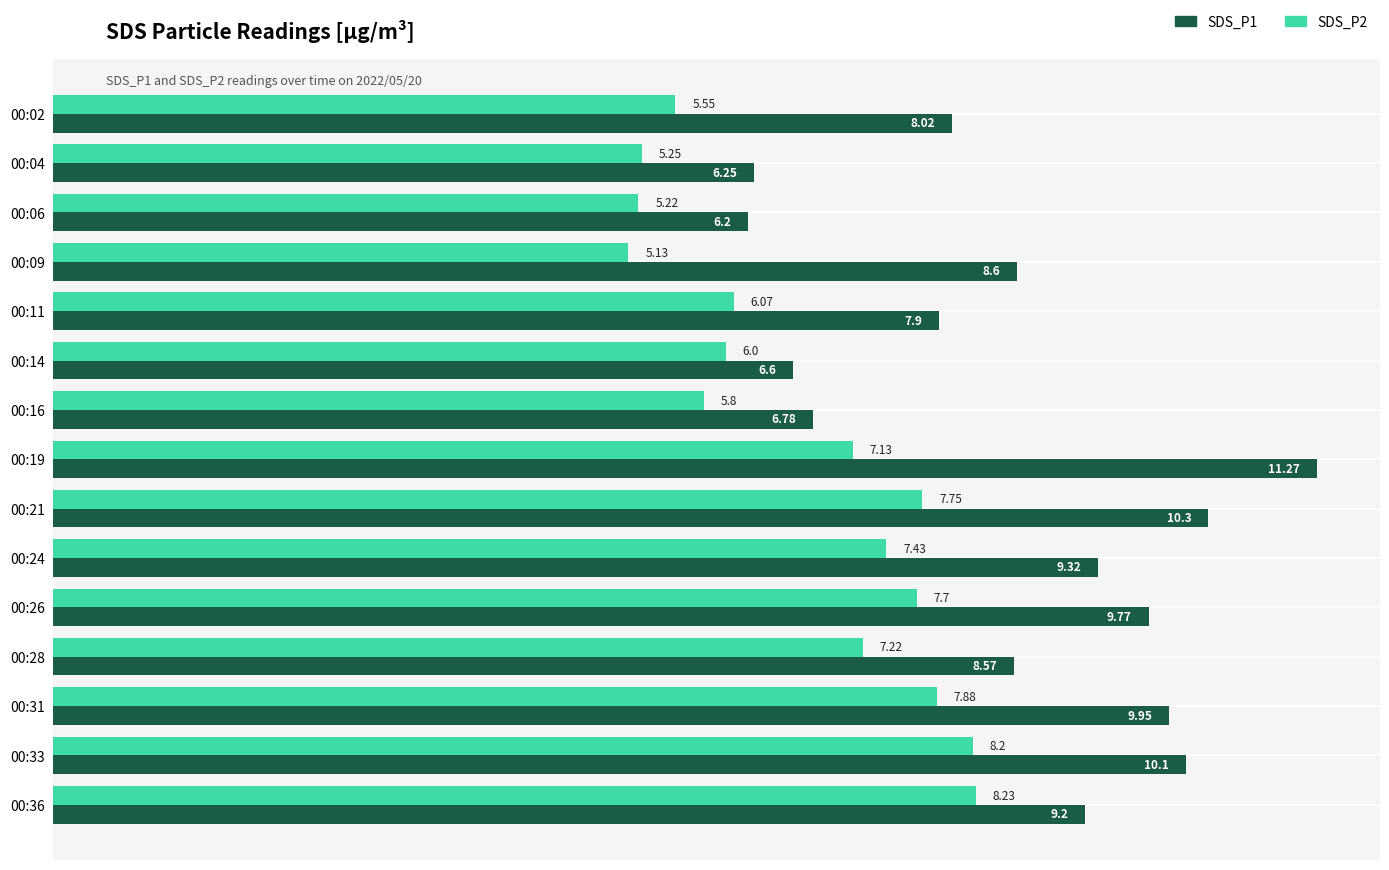

Which series changed the most between 00:02 and 00:09?

SDS_P1